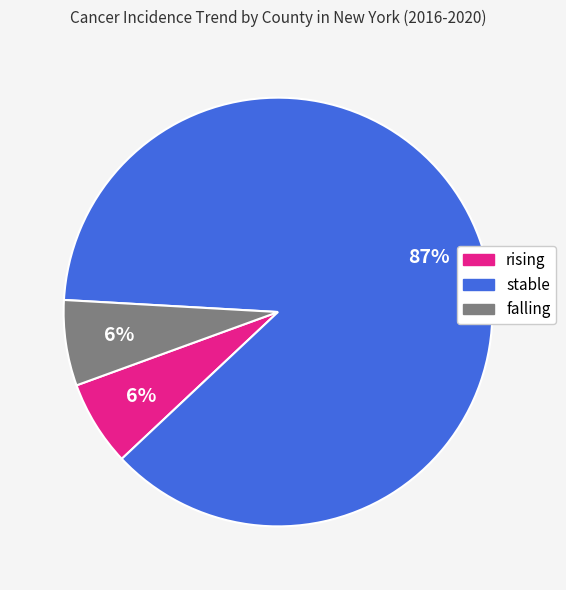

Approximately how many times larger is the value at falling compared to stable?

0.1